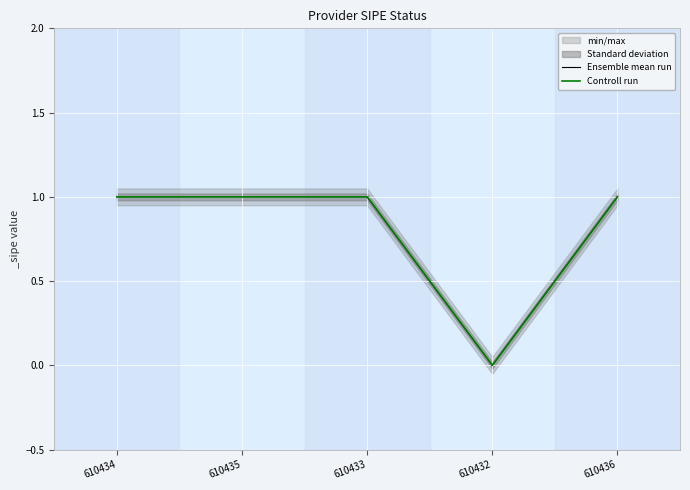

What is the average value of the Ensemble mean run series?

1